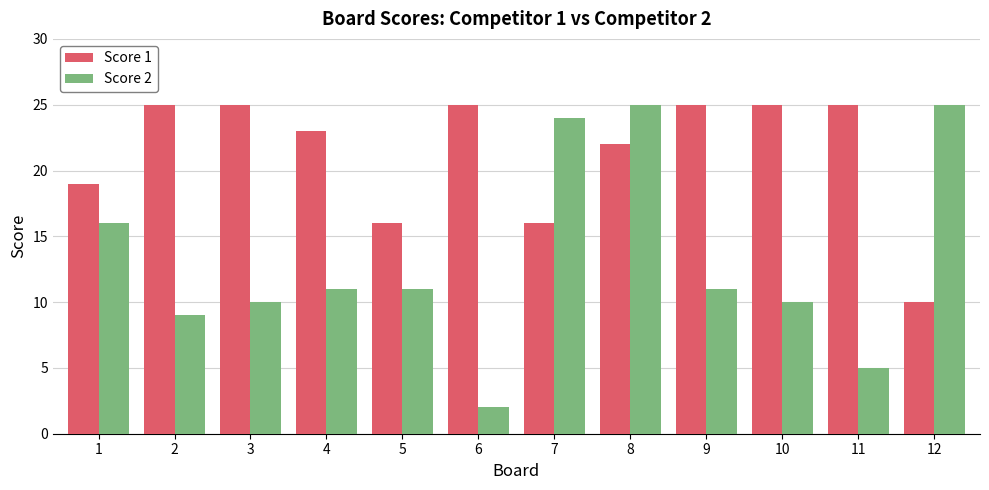

Which series has the largest range (max minus min)?

Score 2